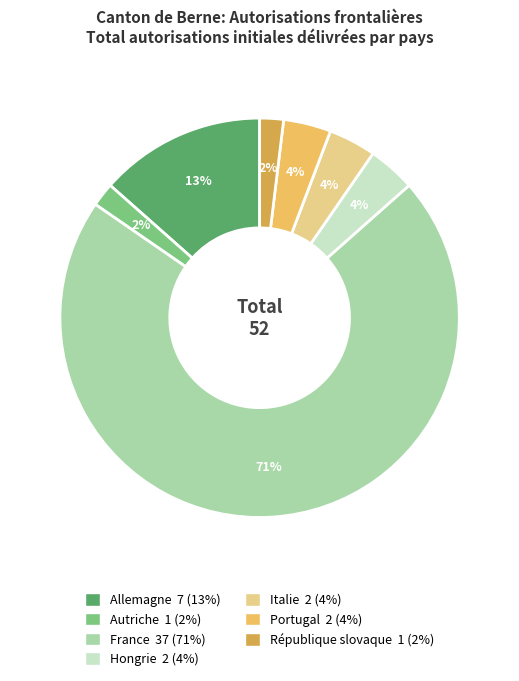

What percentage is the Allemagne slice, to the nearest percent?

13%